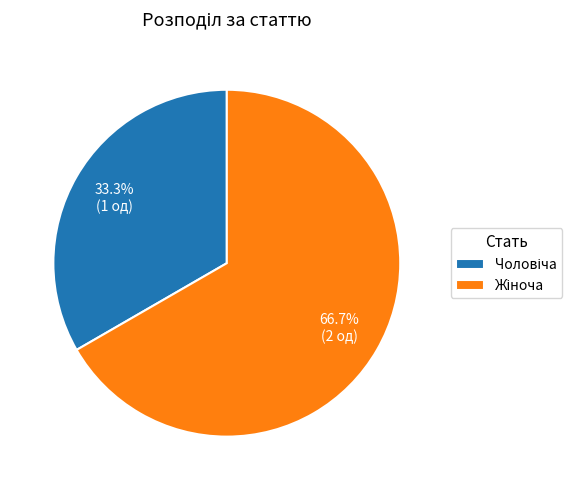

Does any single category account for the majority?

Yes